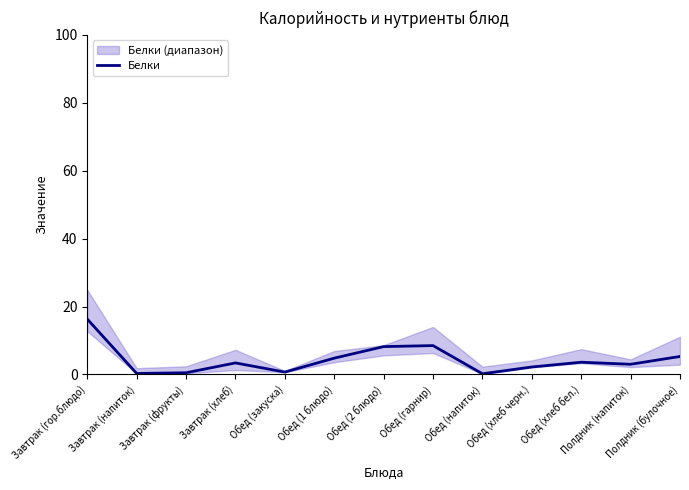

What is the value of the 13th point from the left?

5.3